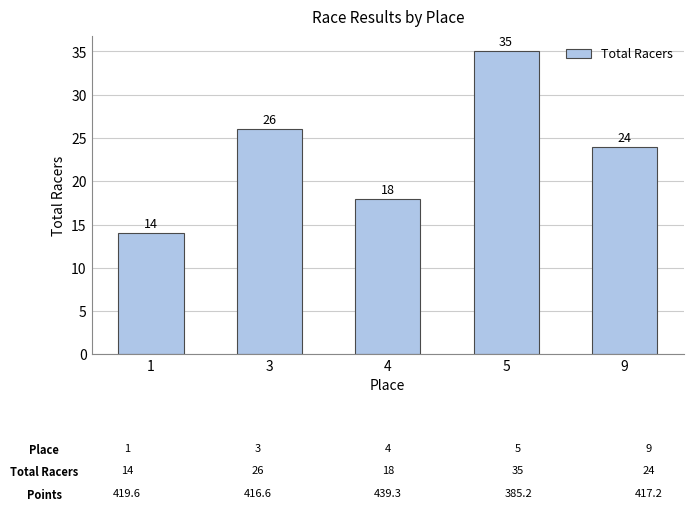

The chart shows a value of 24 at 9. True or false?

True